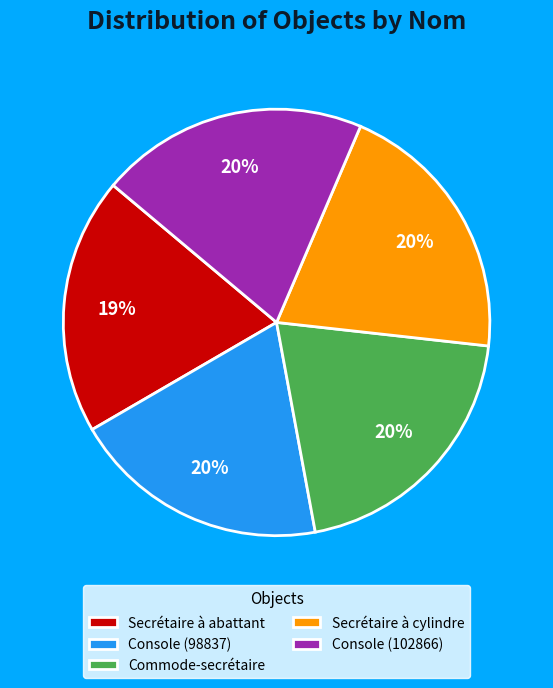

Combined, do Commode-secrétaire and Console (98837) account for over 50%?

No